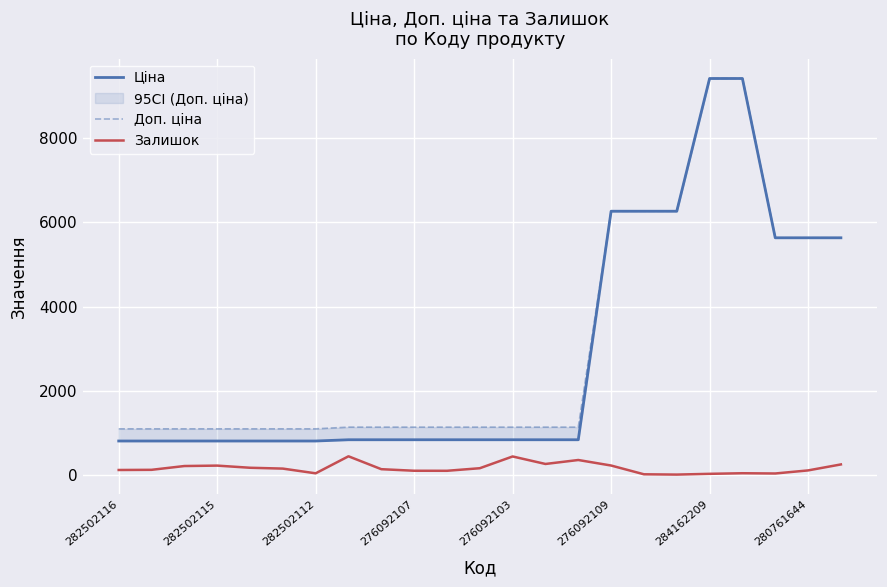

Which series has the widest spread of values?

Ціна